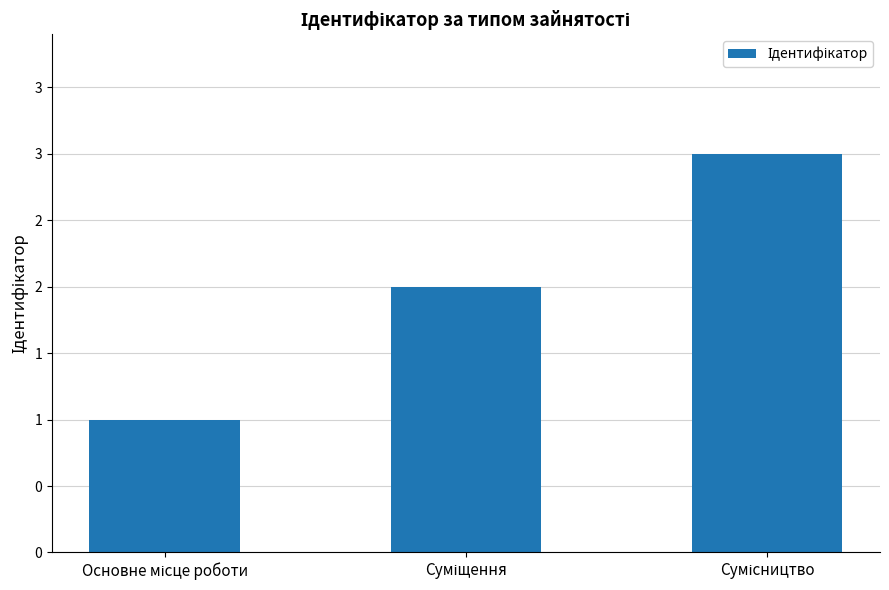

Does the chart contain any negative values?

No